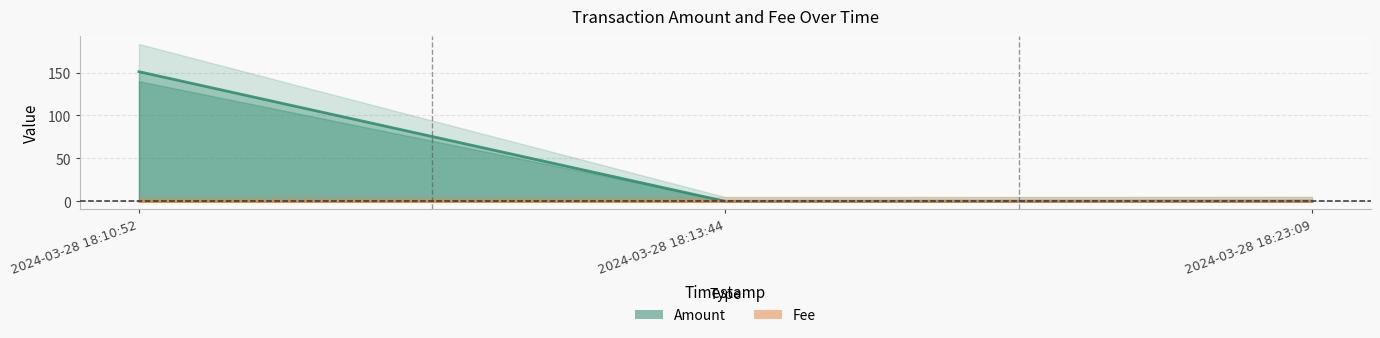

What is the difference between the maximum and second lowest values in the Amount series?

150.8